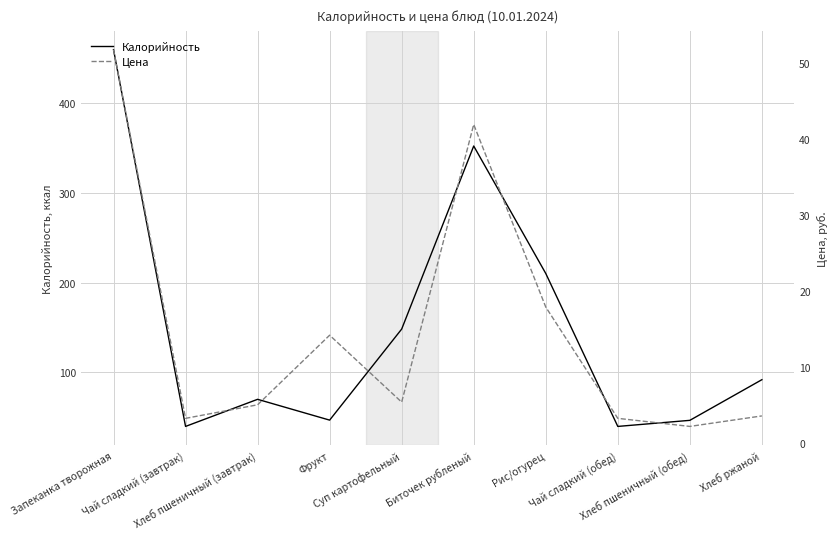

Rank the series by their average value, from lowest to highest.

Цена, Калорийность